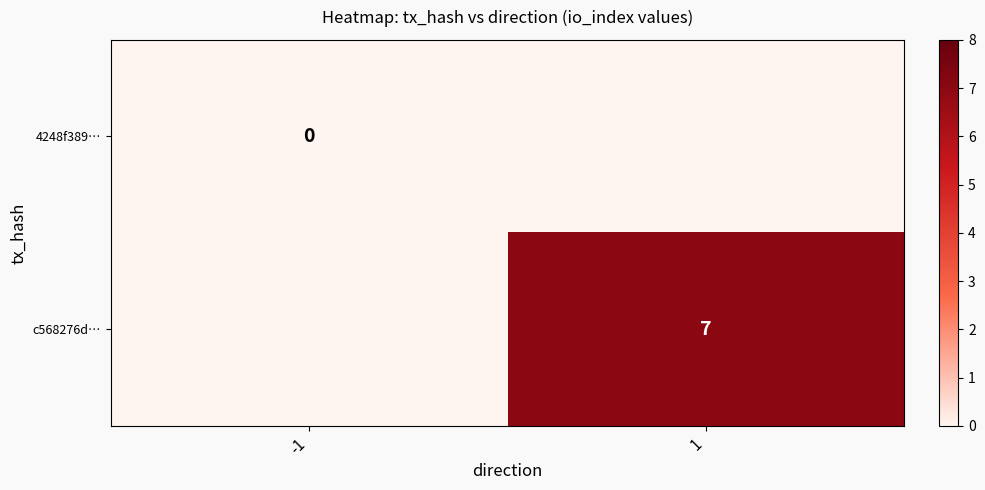

The value of c568276d… at 1 is 7. True or false?

True